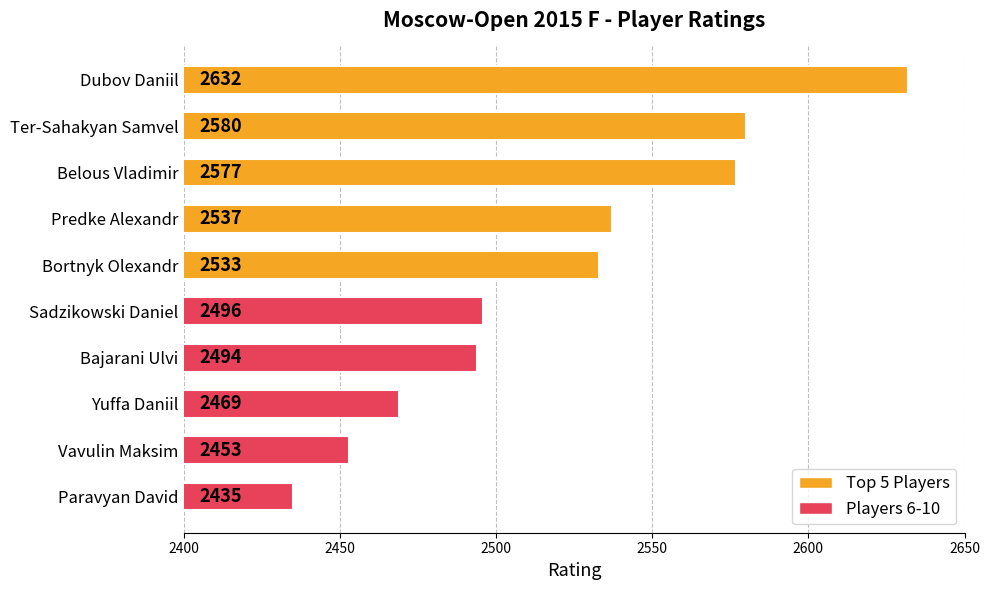

What is the difference between the second highest and minimum values?

145